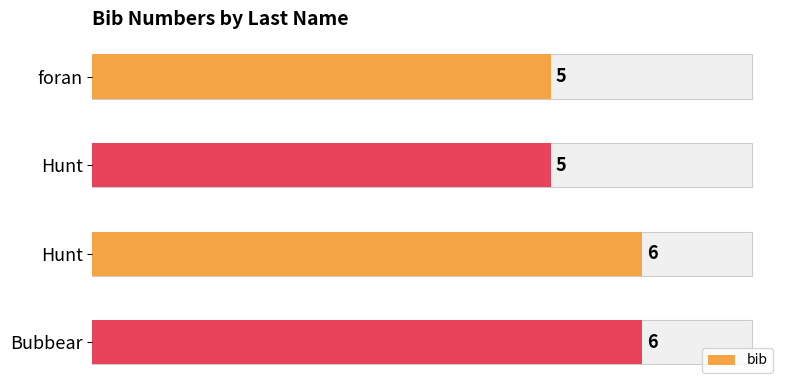

What is the value of the 1st bar from the left?

5